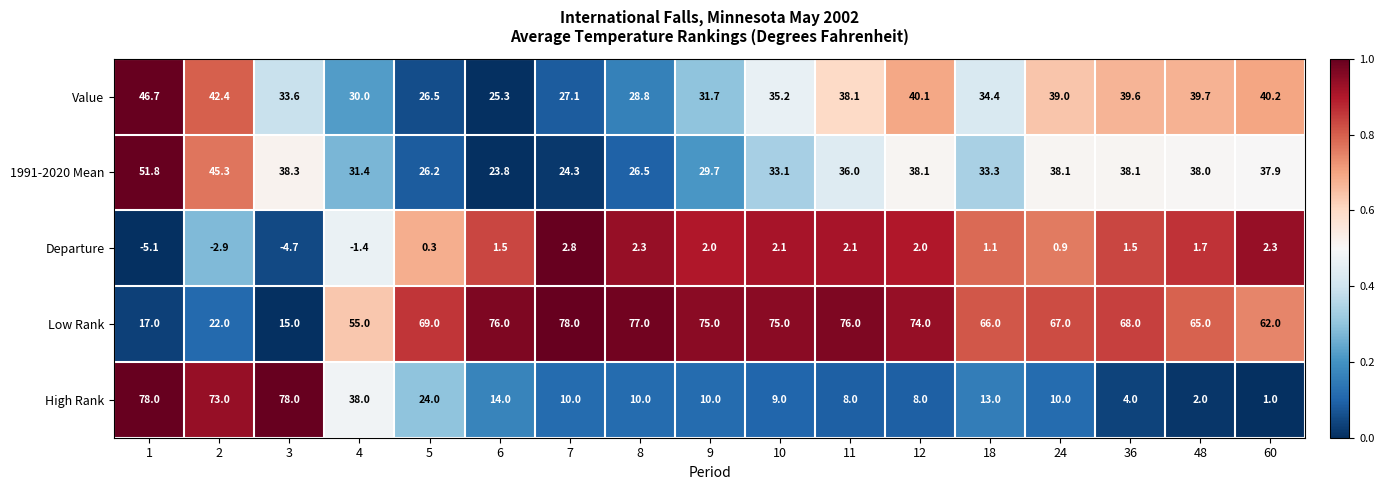

Between 24 and 36, which series saw the biggest shift?

High Rank